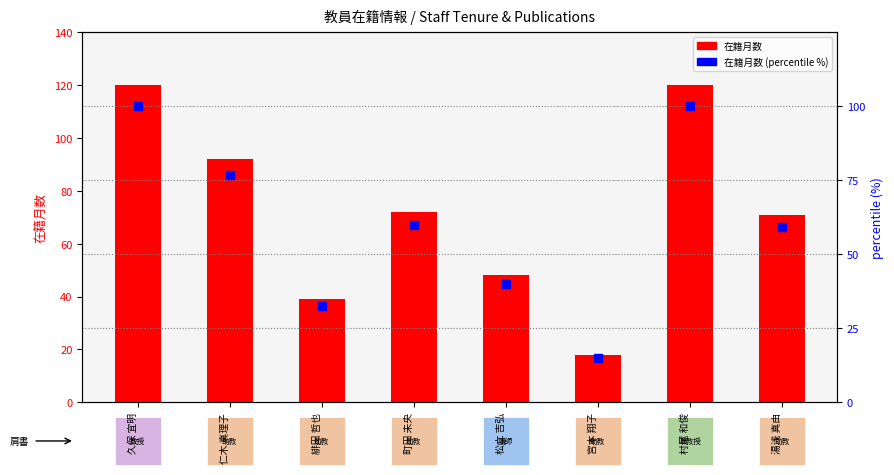

At which category is the sum across all series the highest?

久保 宜明